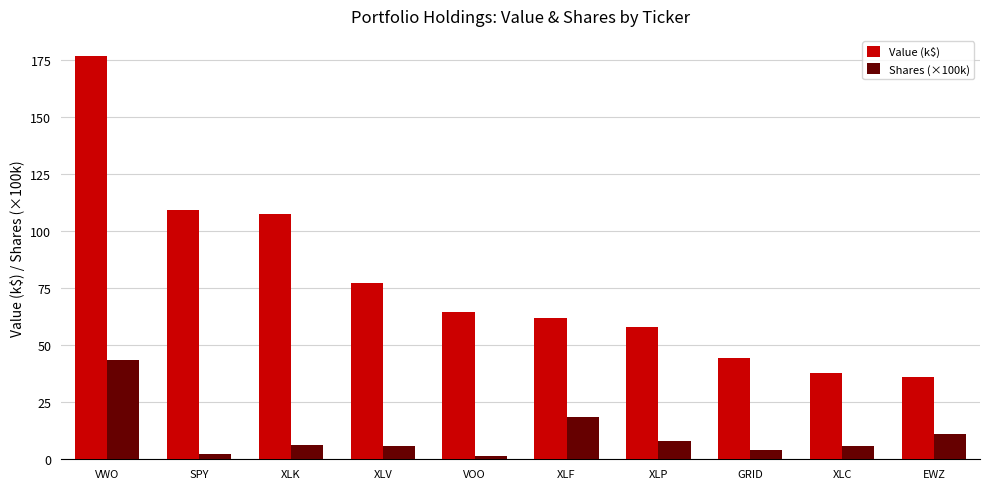

What is the maximum value shown in the chart?

176.9